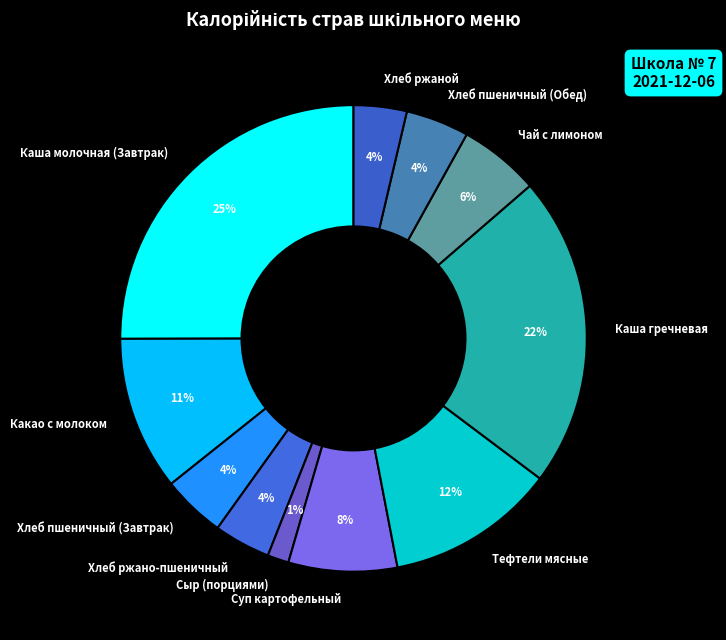

Which category has the smallest portion of the pie?

Сыр (порциями)